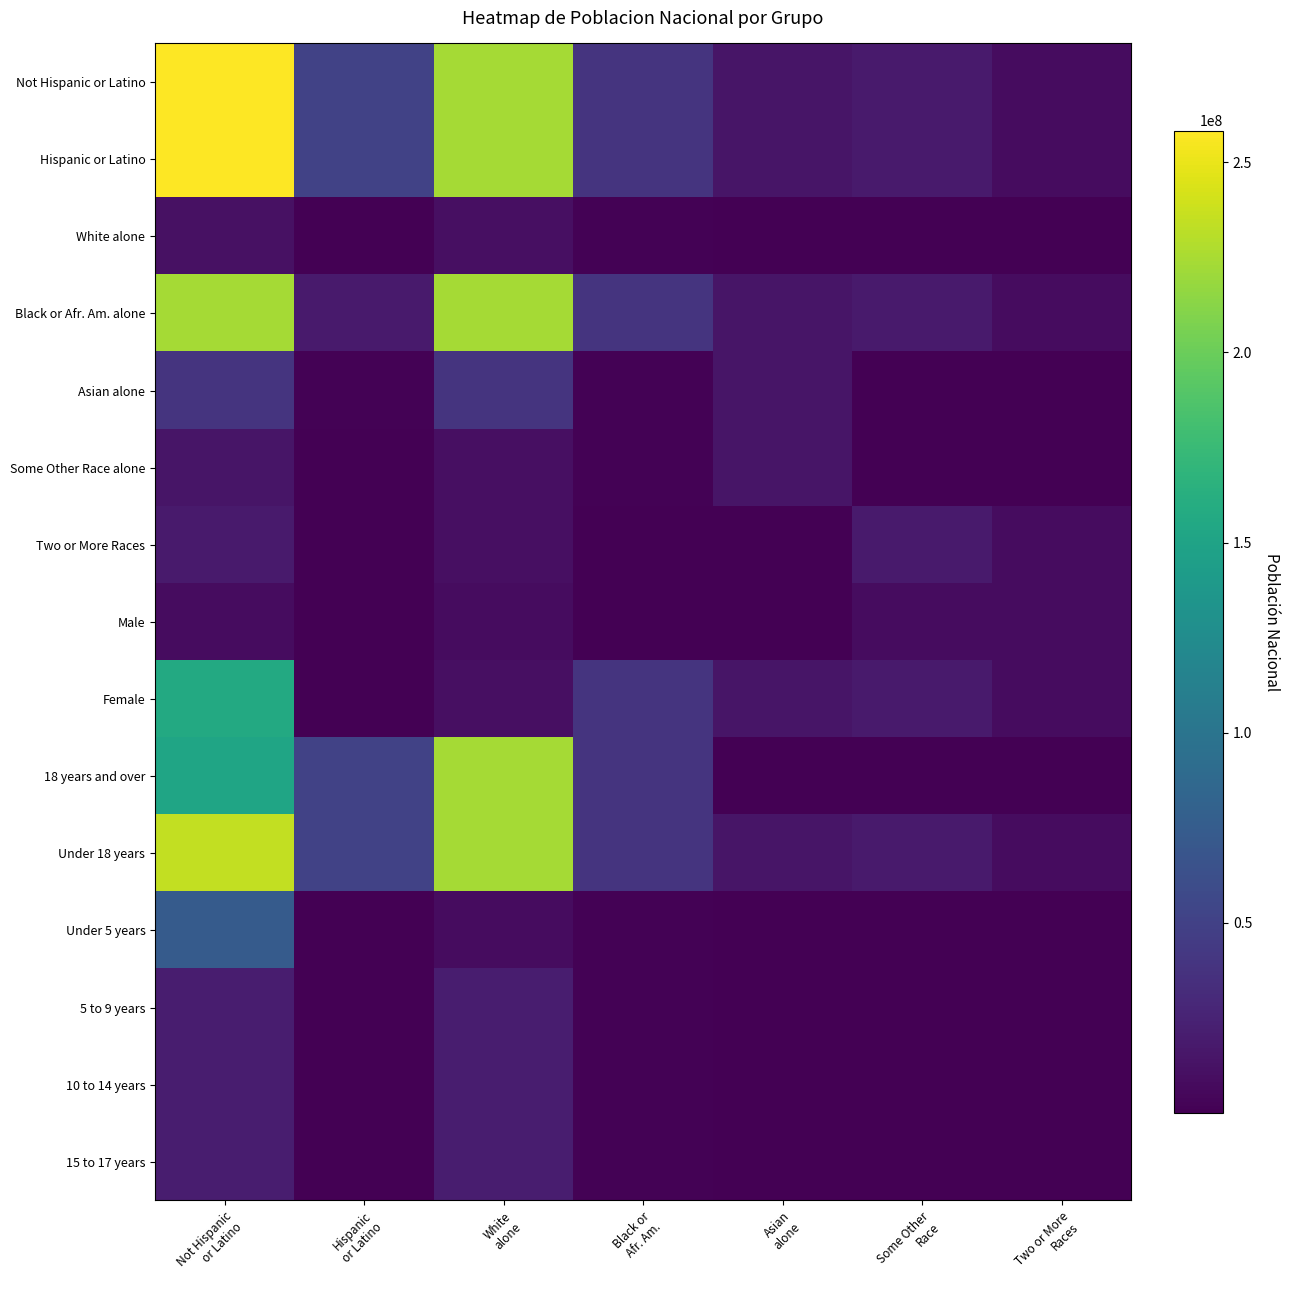

Which label corresponds to the smallest value in the chart?

Hispanic
or Latino